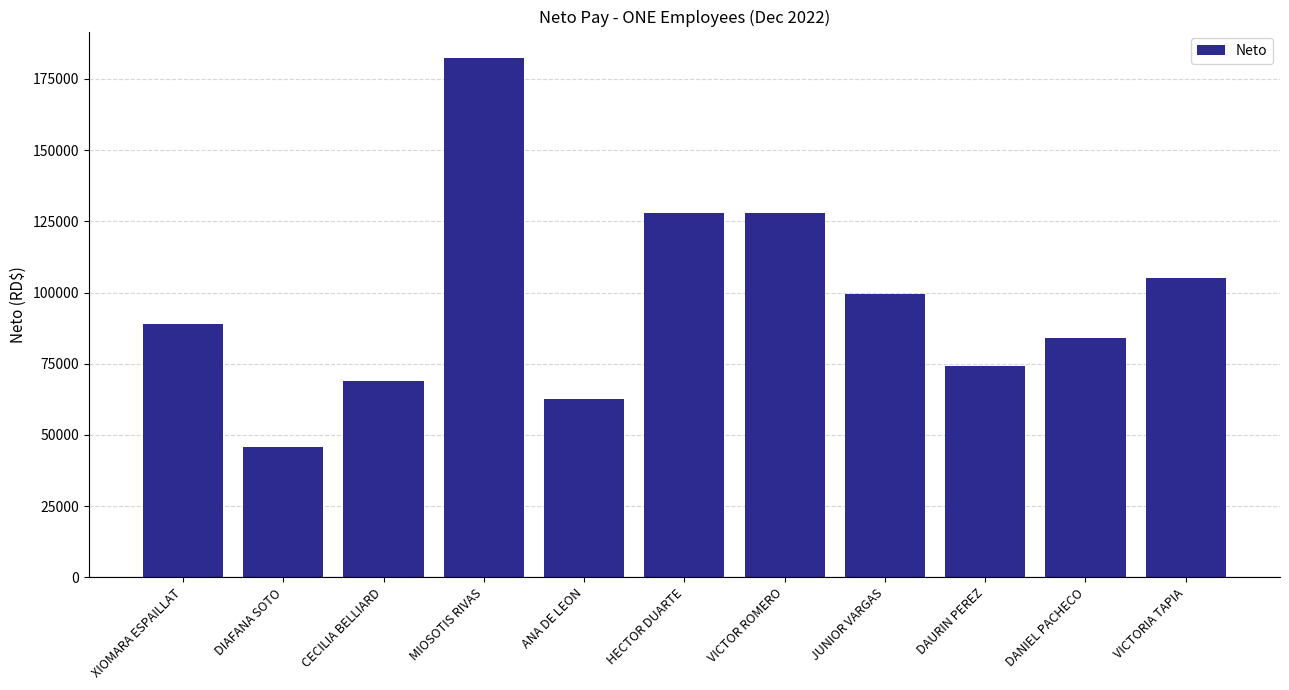

Reading left to right, extract all data points from this chart.

89016.4	45779.8	68815.8	182518.3	62638.5	127882.7	127882.7	99601.5	74243.6	84103.7	105096.9